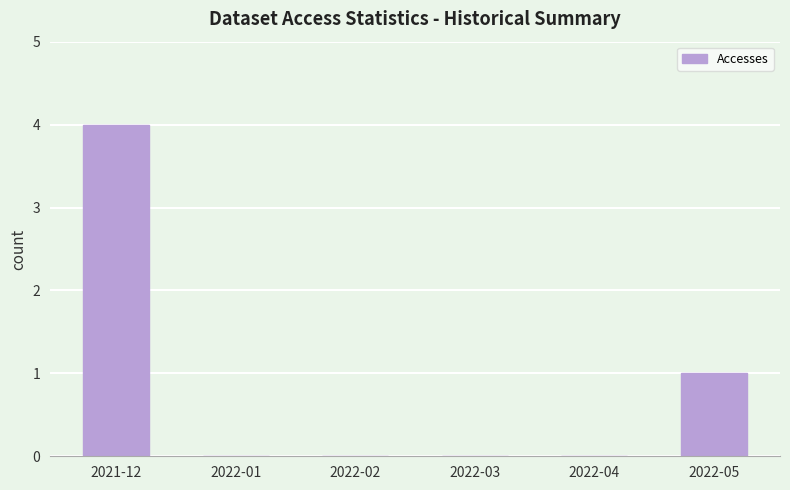

What is the sum of the values at 2022-03 and 2021-12?

4